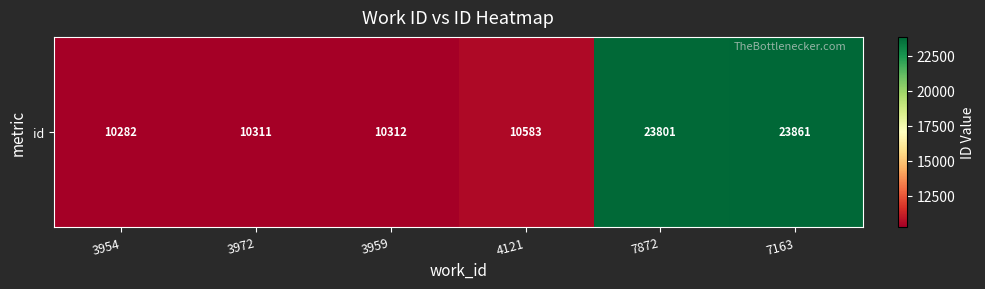

Read the value at 3954, to the nearest 100.

10300